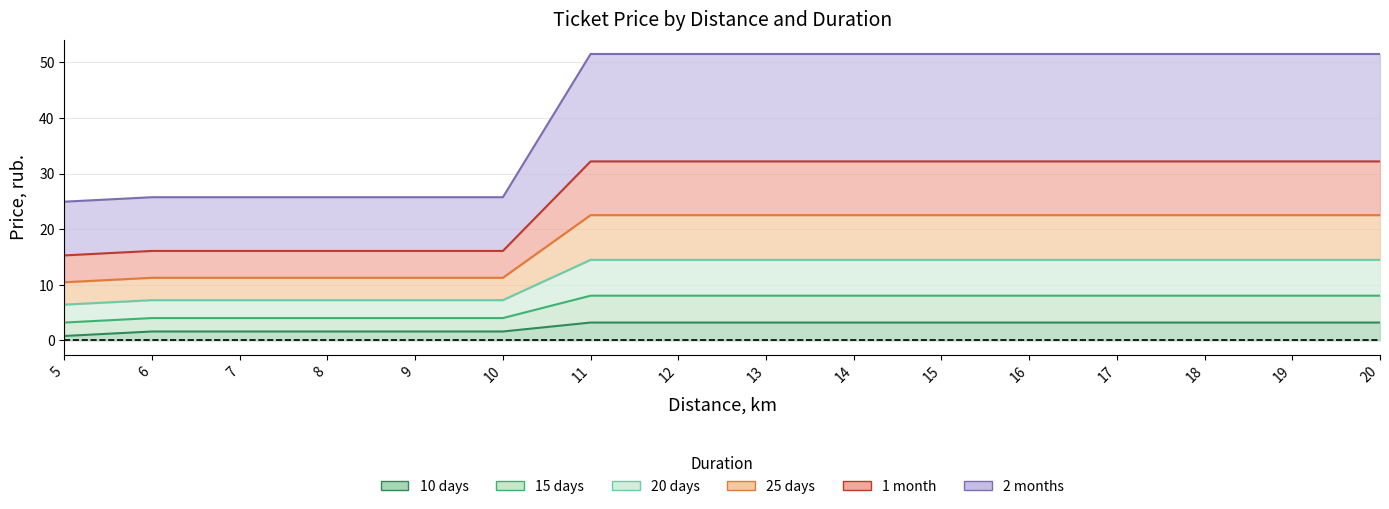

Does the chart have visible grid lines?

Yes